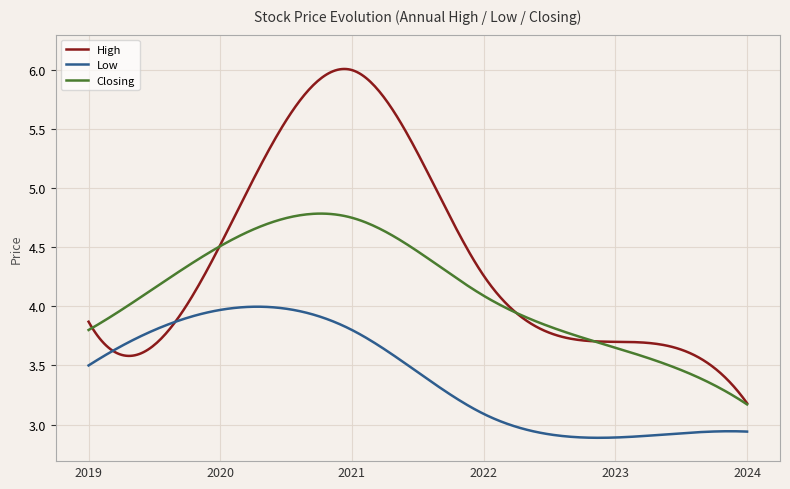

True or false: Closing and Low cross at least once.

False